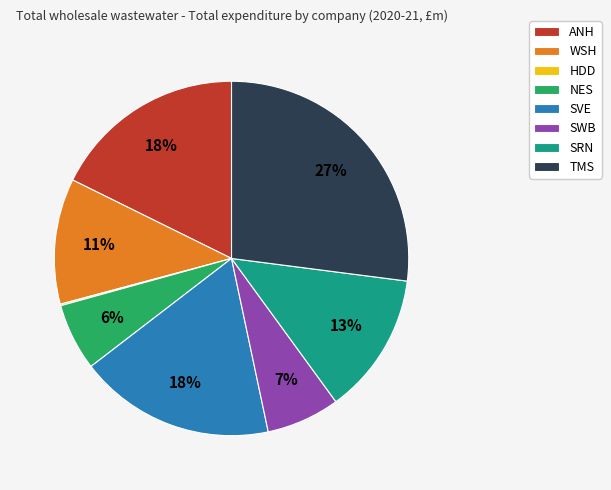

To the nearest percent, what is the difference between the largest and smallest slice percentages?

27%